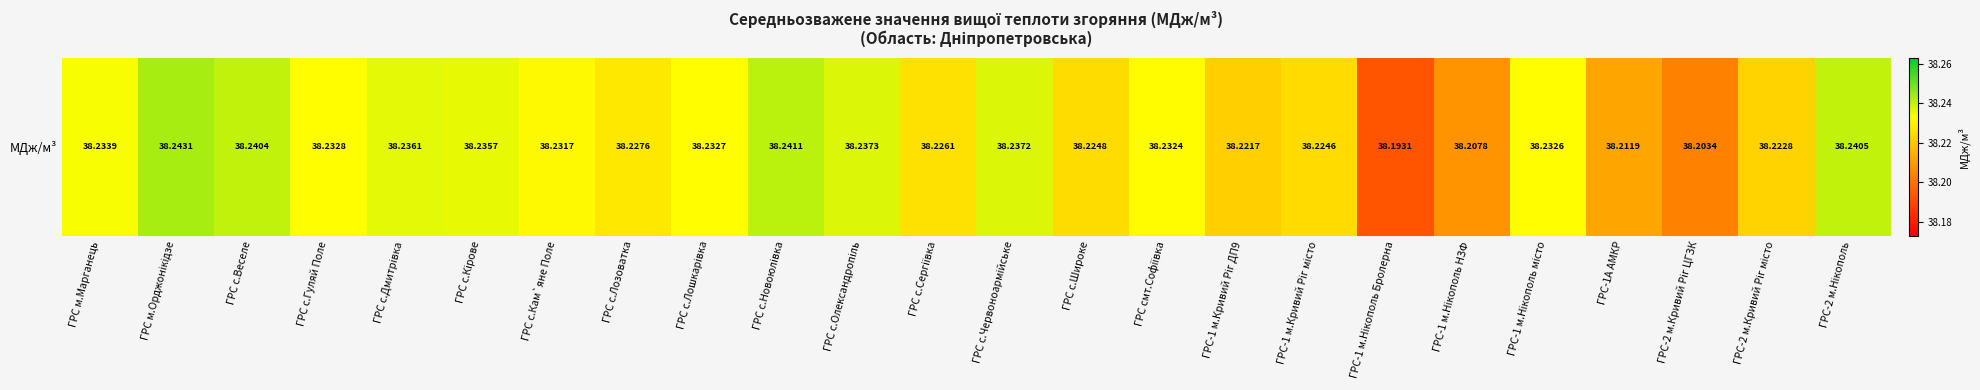

True or false: the data shows 13.7 at ГРС с.Сергiївка.

False